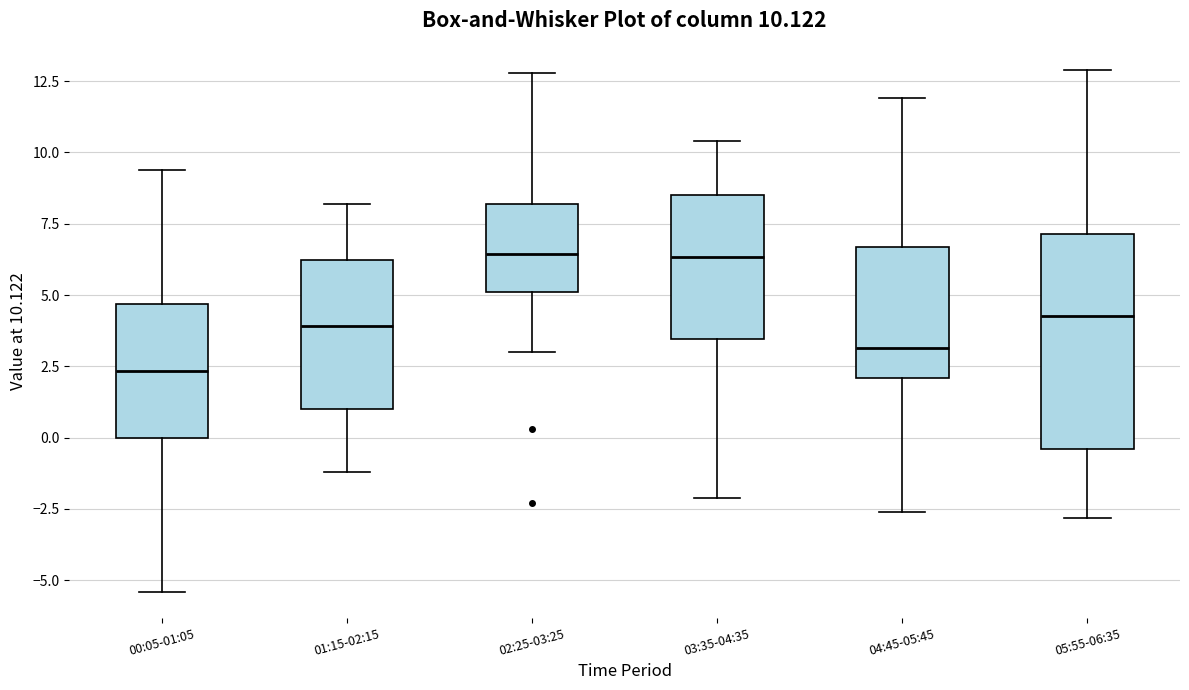

Comparing the boxes themselves (not the whiskers), which one is the tallest?

05:55-06:35